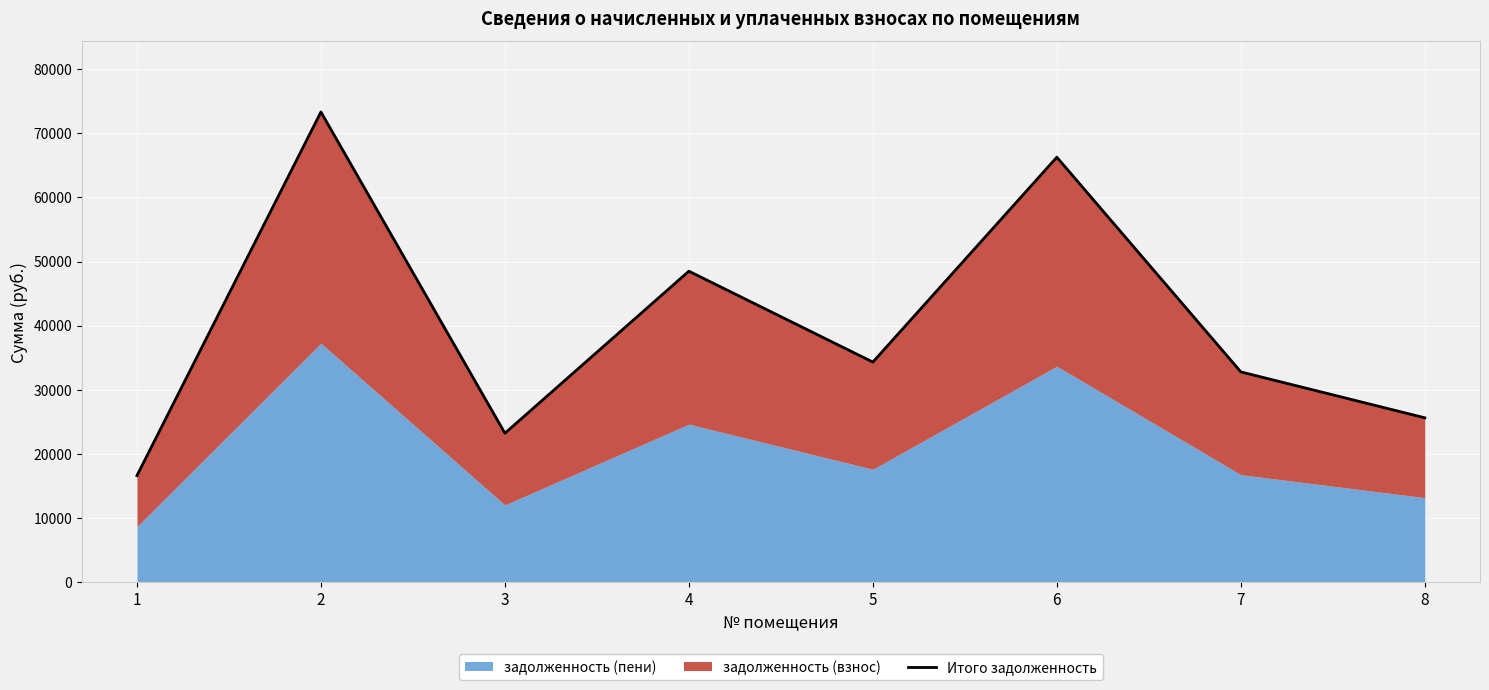

What is the value of the 8th point from the left?

25647.0